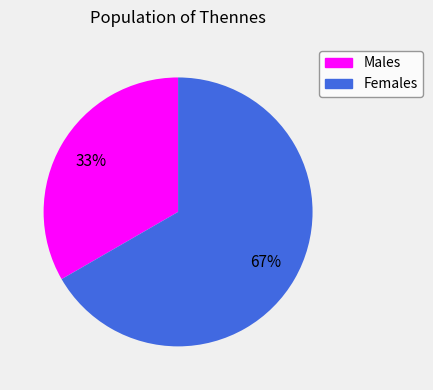

Is there a majority slice in this chart?

Yes